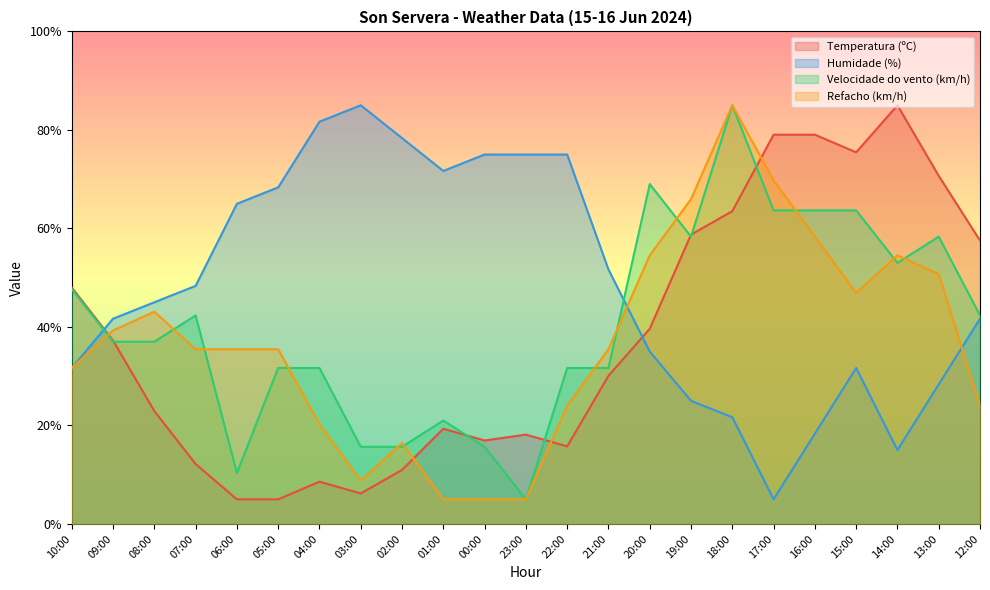

Reading left to right, transcribe all the data shown in this chart.

Temperatura (ºC): 10:00=48.0	09:00=37.2	08:00=22.9	07:00=12.2	06:00=5.0	05:00=5.0	04:00=8.6	03:00=6.2	02:00=11.0	01:00=19.3	00:00=16.9	23:00=18.1	22:00=15.7	21:00=30.1	20:00=39.6	19:00=58.7	18:00=63.5	17:00=79.0	16:00=79.0	15:00=75.4	14:00=85.0	13:00=70.7	12:00=57.5
Humidade (%): 10:00=31.7	09:00=41.7	08:00=45.0	07:00=48.3	06:00=65.0	05:00=68.3	04:00=81.7	03:00=85.0	02:00=78.3	01:00=71.7	00:00=75.0	23:00=75.0	22:00=75.0	21:00=51.7	20:00=35.0	19:00=25.0	18:00=21.7	17:00=5.0	16:00=18.3	15:00=31.7	14:00=15.0	13:00=28.3	12:00=41.7
Velocidade do vento (km/h): 10:00=47.7	09:00=37.0	08:00=37.0	07:00=42.3	06:00=10.3	05:00=31.7	04:00=31.7	03:00=15.7	02:00=15.7	01:00=21.0	00:00=15.7	23:00=5.0	22:00=31.7	21:00=31.7	20:00=69.0	19:00=58.3	18:00=85.0	17:00=63.7	16:00=63.7	15:00=63.7	14:00=53.0	13:00=58.3	12:00=42.3
Refacho (km/h): 10:00=31.7	09:00=39.3	08:00=43.1	07:00=35.5	06:00=35.5	05:00=35.5	04:00=20.2	03:00=8.8	02:00=16.4	01:00=5.0	00:00=5.0	23:00=5.0	22:00=24.0	21:00=35.5	20:00=54.5	19:00=66.0	18:00=85.0	17:00=69.8	16:00=58.3	15:00=46.9	14:00=54.5	13:00=50.7	12:00=24.0